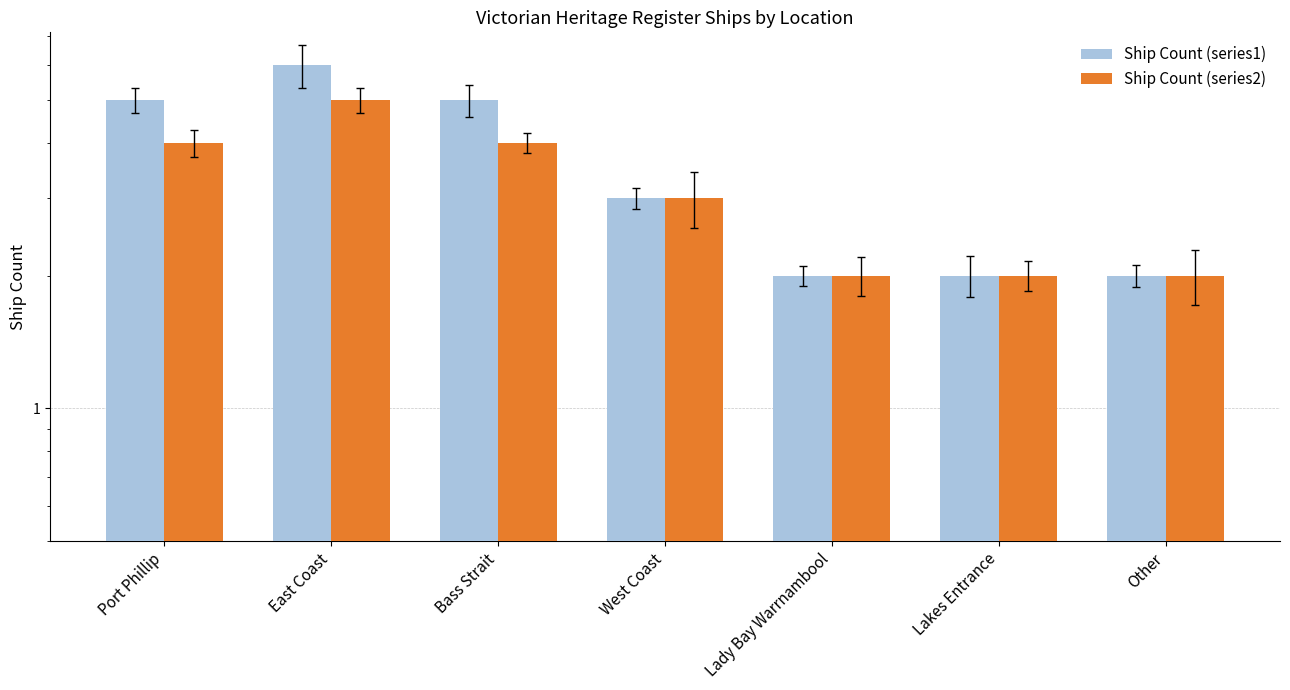

What is the sum of all Ship Count (series1) values?

25